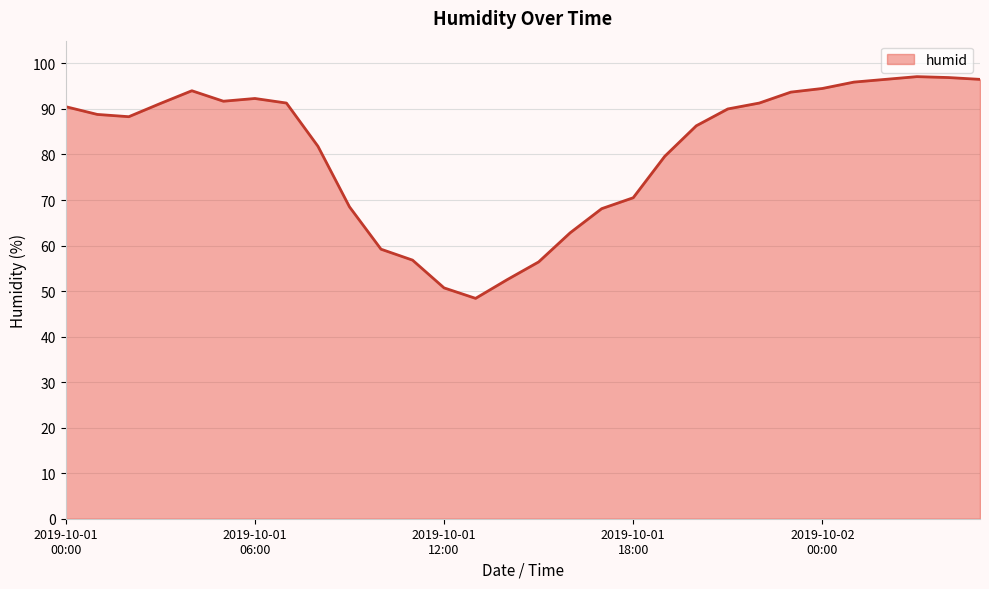

What is the difference between the maximum and minimum values?

48.7